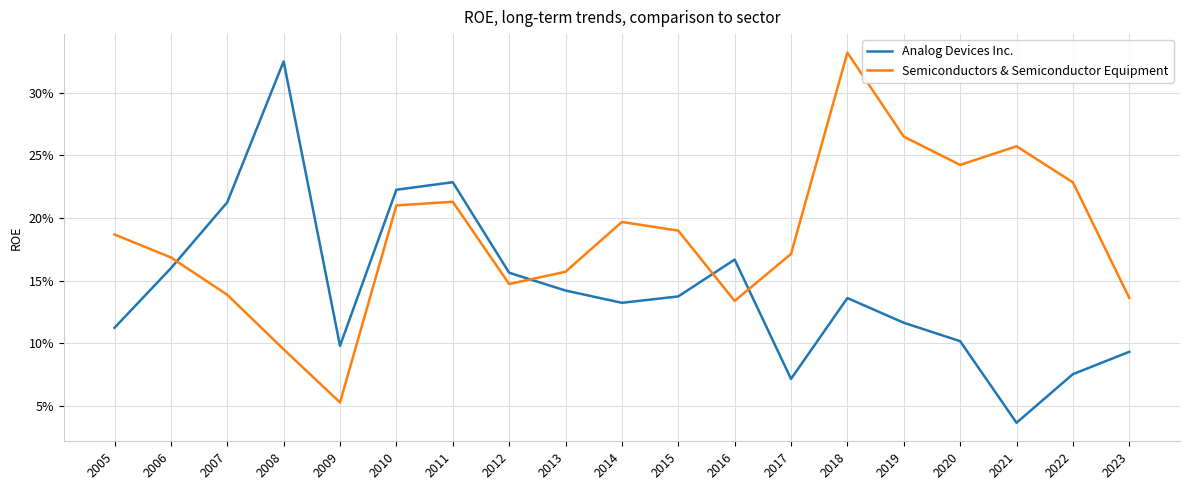

What is the difference between the second highest and second lowest values in the Analog Devices Inc. series?

0.2